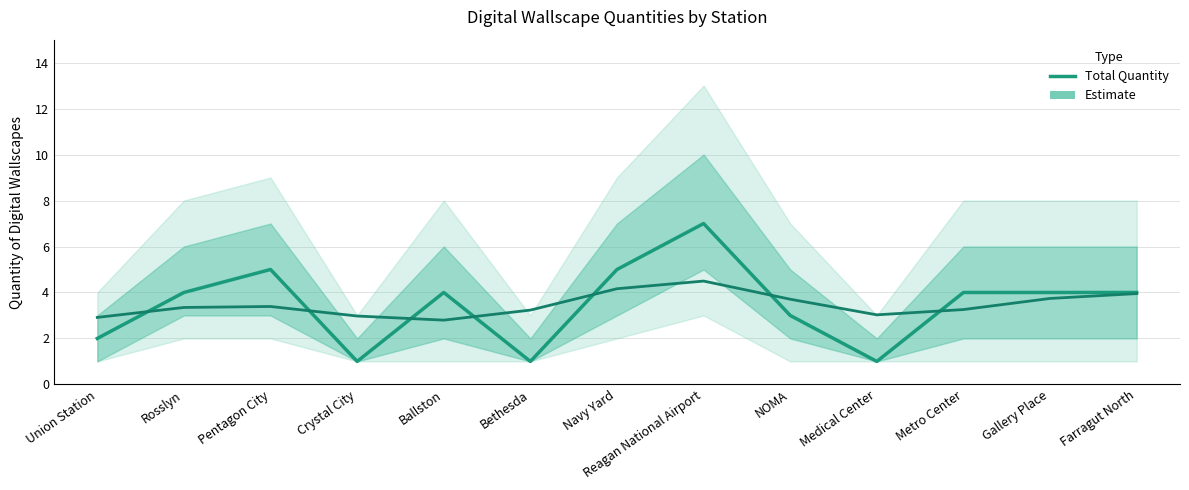

Reading left to right, list all the values displayed in this chart.

2	4	5	1	4	1	5	7	3	1	4	4	4